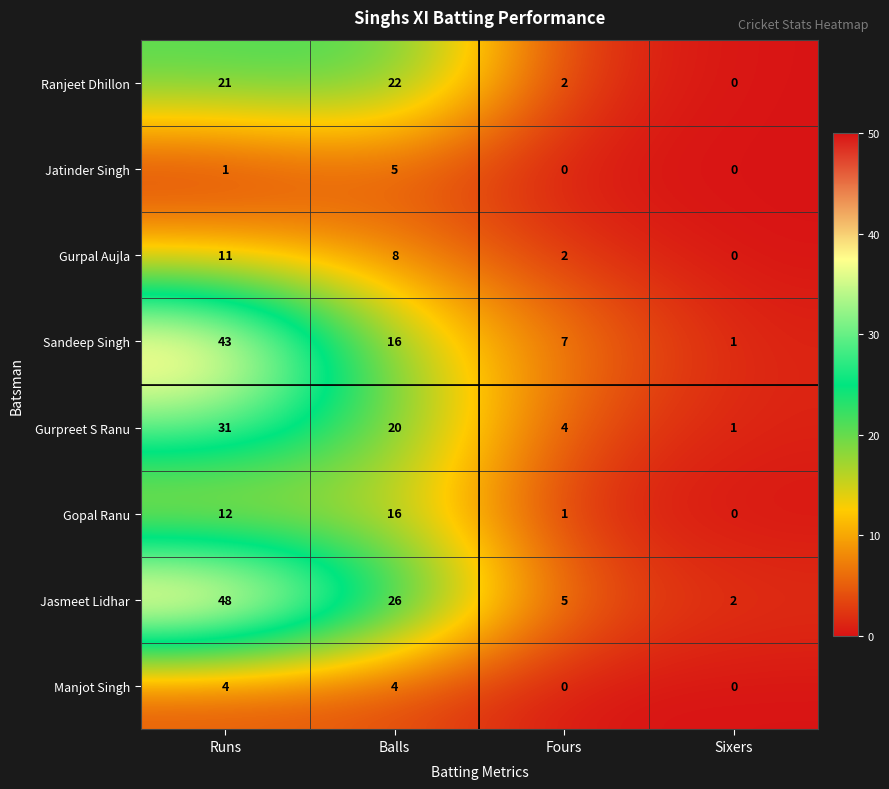

What value does the Gurpal Aujla series have at Balls, to the nearest 10?

10